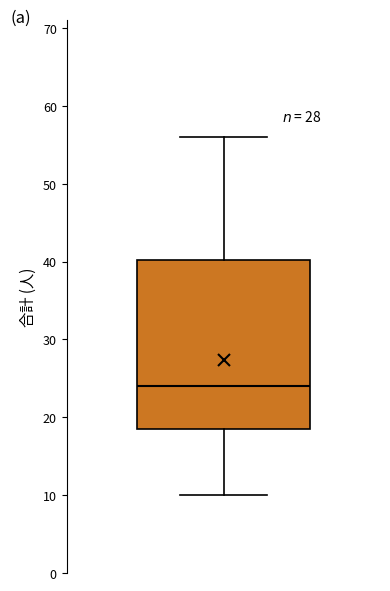

Where does the lower whisker of the box end on the y-axis? The values are not printed on the chart, so give them approximately, as read against the axis.

10